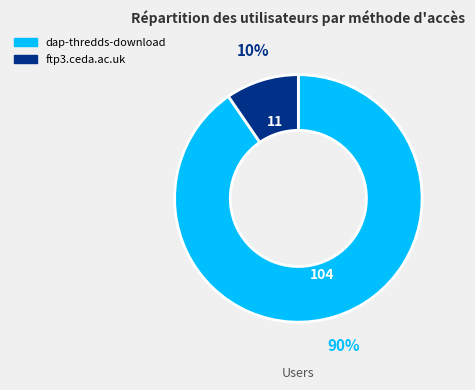

The dap-thredds-download slice represents 90% of the pie. True or false?

True